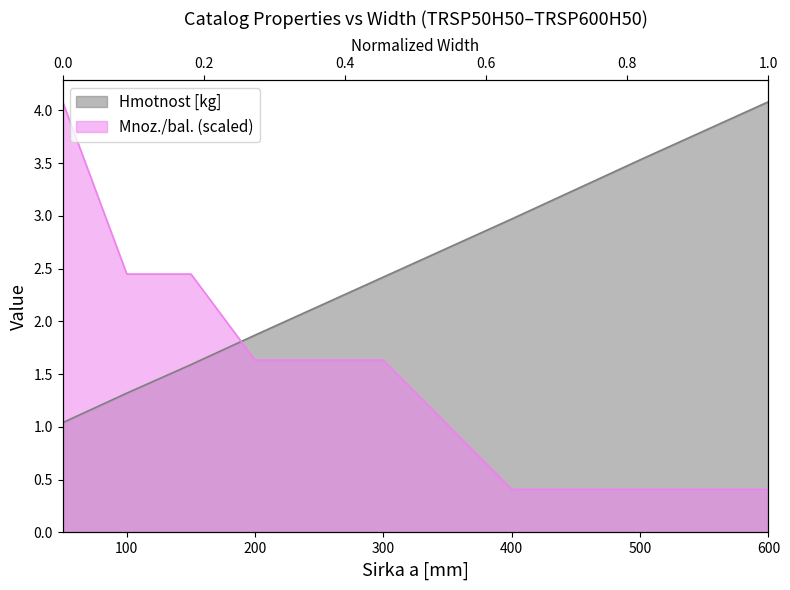

True or false: Mnoz./bal. has a value of 0.3 at 500.

False